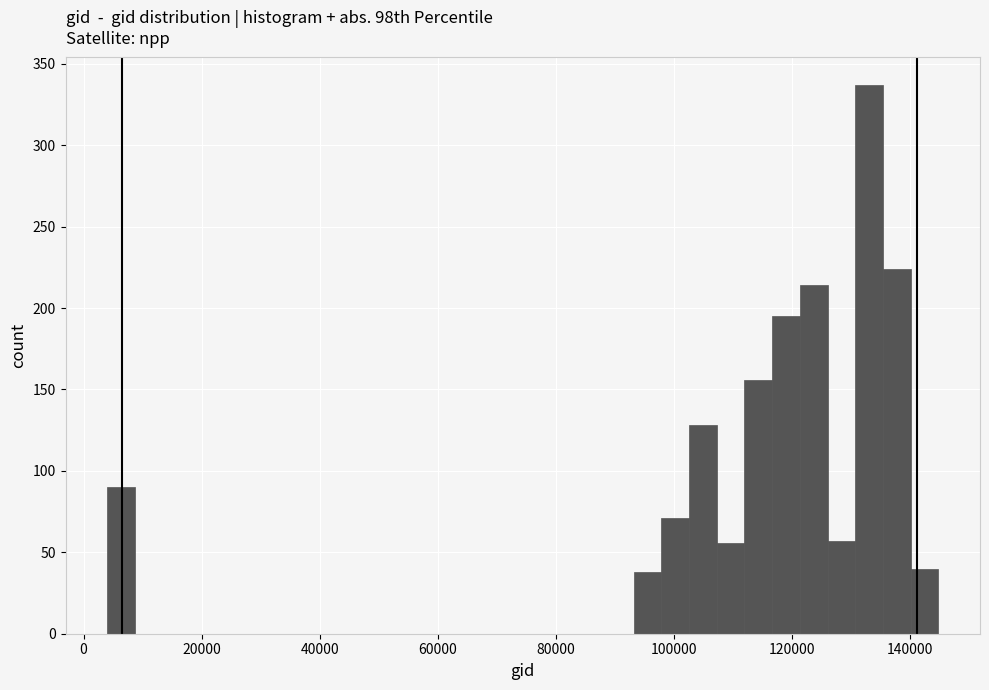

Around what value on the x-axis is the tallest bar? Give the approximate position of its centre, as read against the axis.

134000